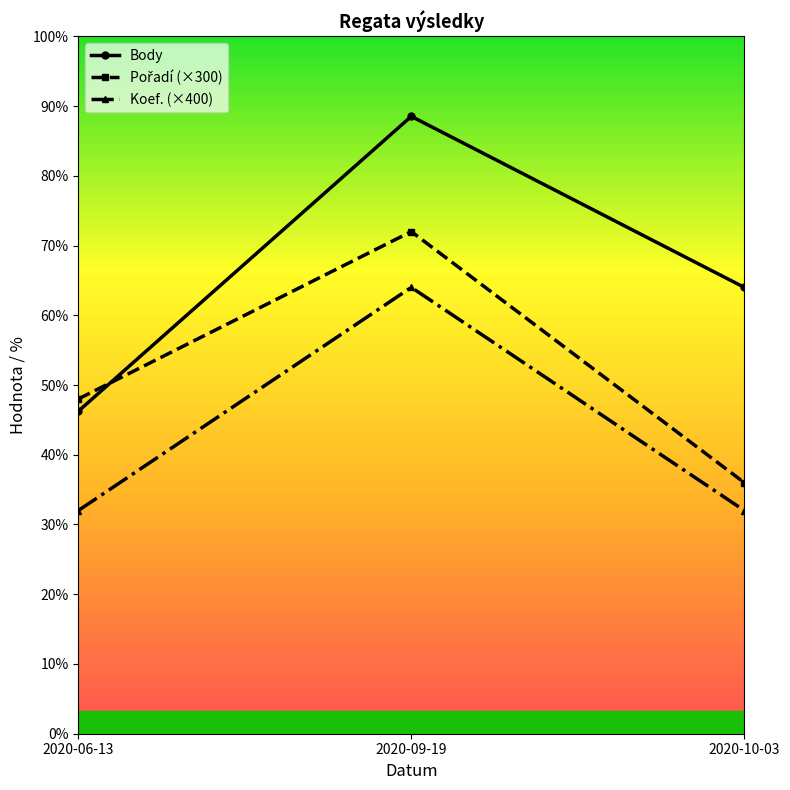

The value of Body at 2020-09-19 is 2213. True or false?

True